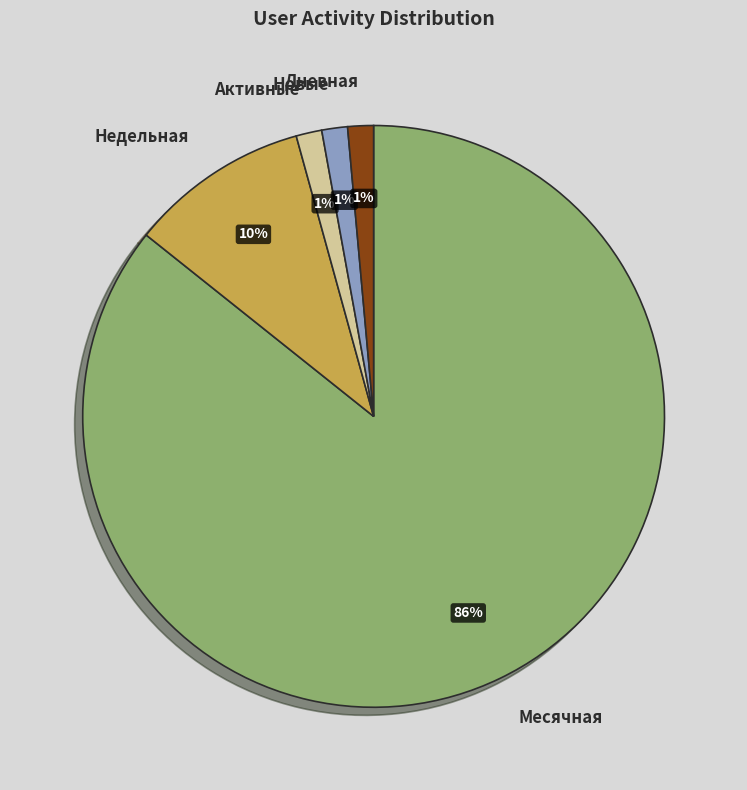

Do Новые and Месячная together represent more than half of the pie?

Yes